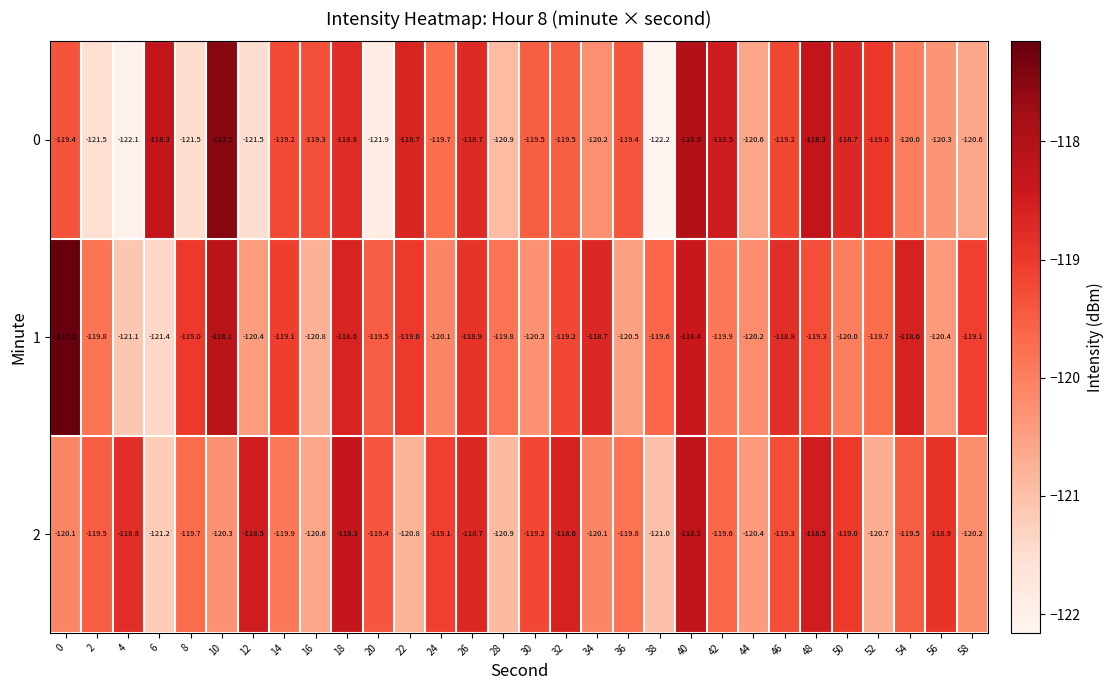

Where is 2 nearest to the value -119?

50